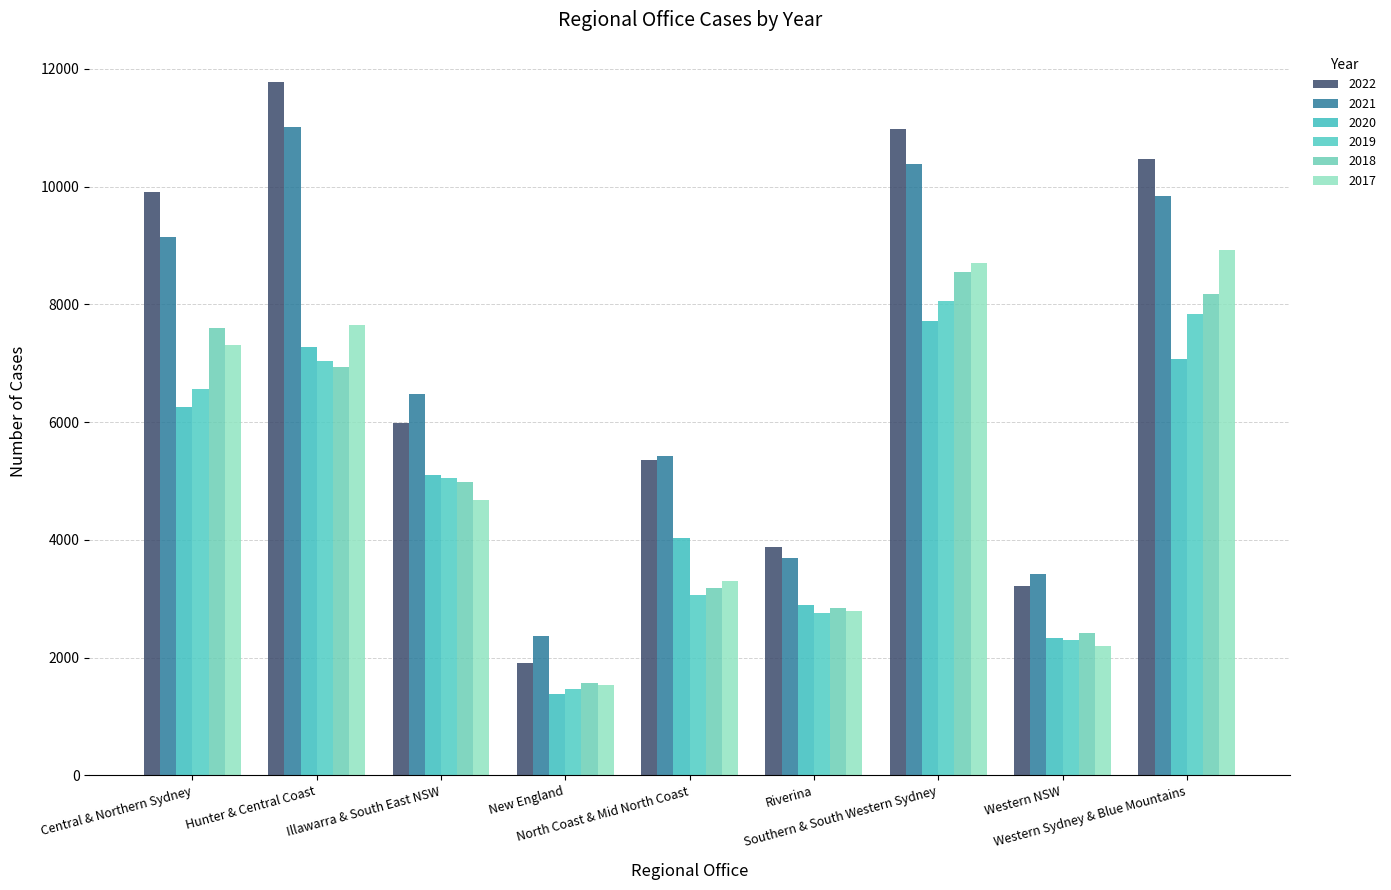

Between Western NSW and Central & Northern Sydney, which is larger?

Central & Northern Sydney